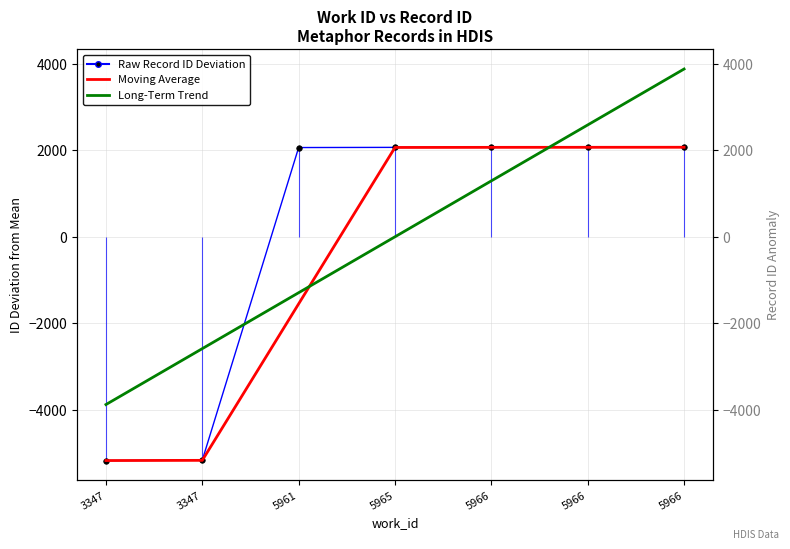

Reading right to left, what are all the values shown in this chart?

Raw Record ID Deviation: 5966=2071.7	5966=2070.7	5966=2069.7	5965=2068.7	5961=2064.7	3347=-5168.3	3347=-5177.3
Moving Average: 5966=2071.2	5966=2070.2	5966=2069.2	5965=2066.7	5961=-1551.8	3347=-5172.8	3347=-5177.3
Long-Term Trend: 5966=3881.8	5966=2587.9	5966=1293.9	5965=0.0	5961=-1293.9	3347=-2587.9	3347=-3881.8